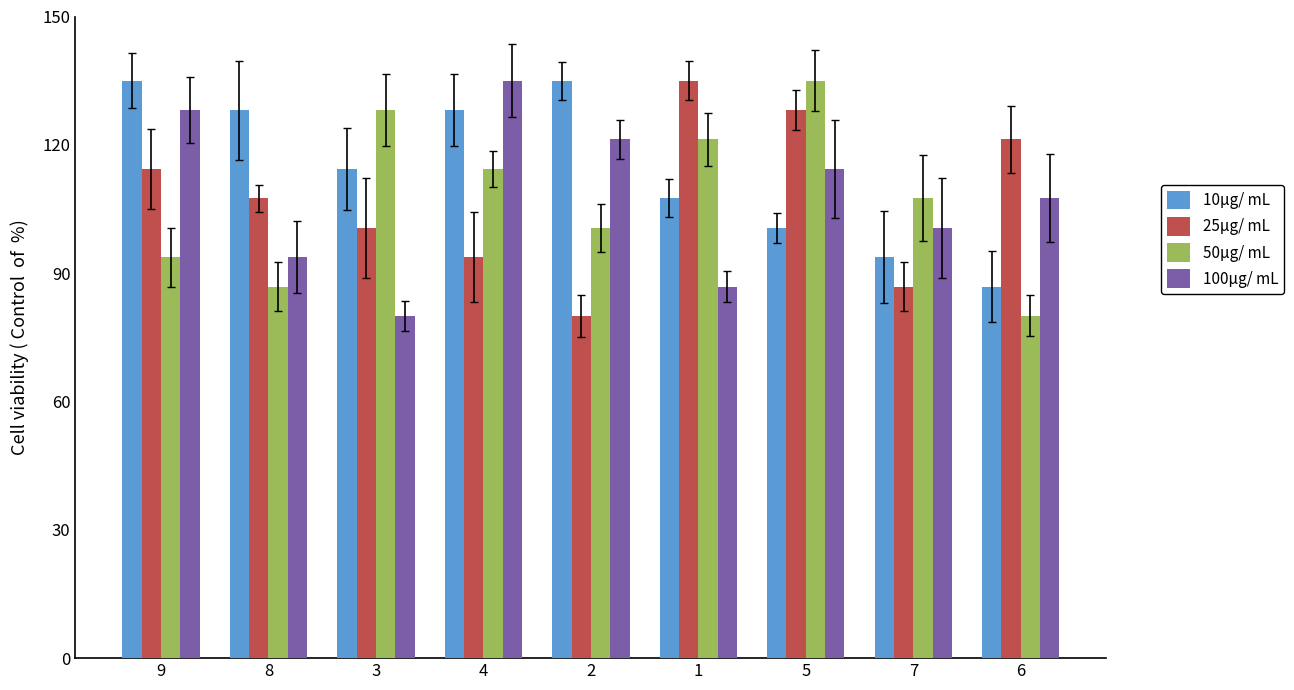

What position from the left is 4?

4